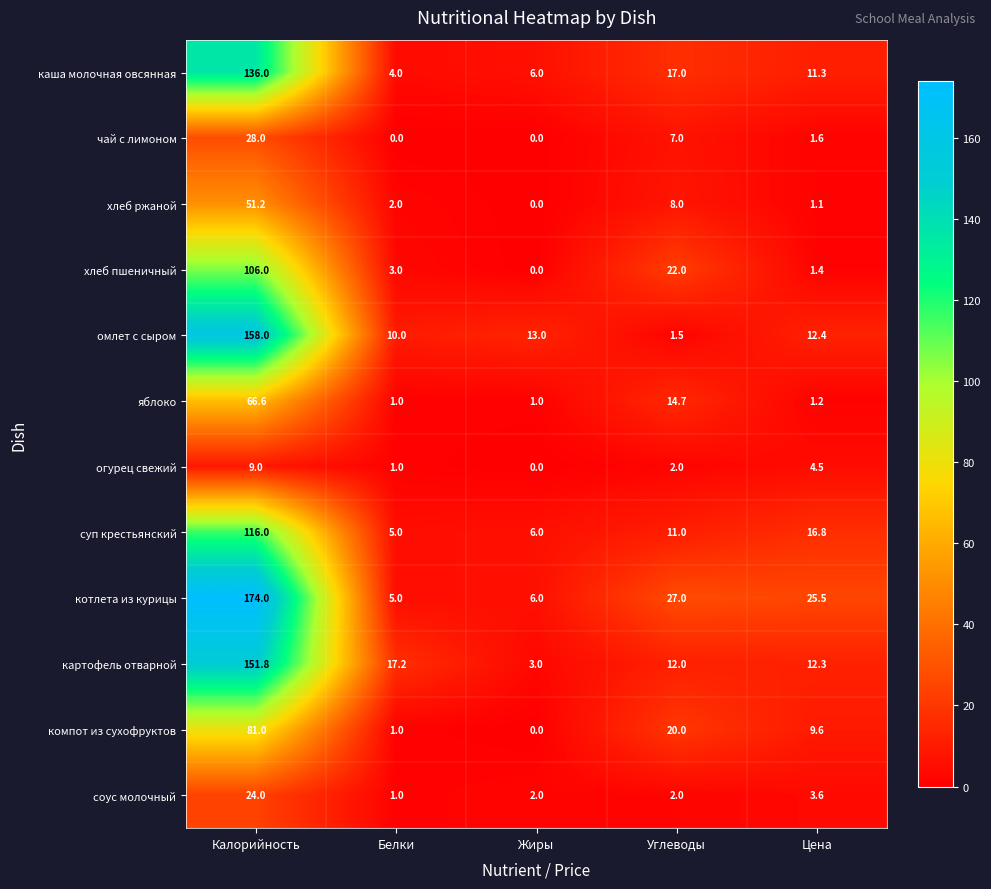

At which label does чай с лимоном first exceed 1?

Калорийность